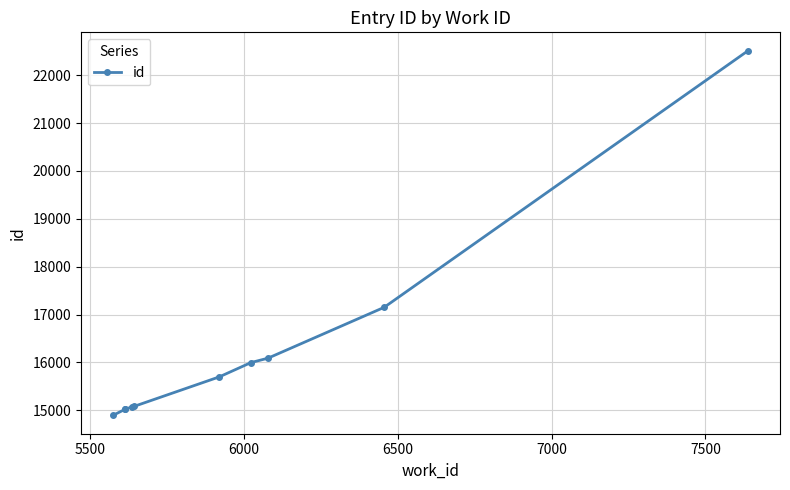

What is the minimum value shown in the chart?

14892